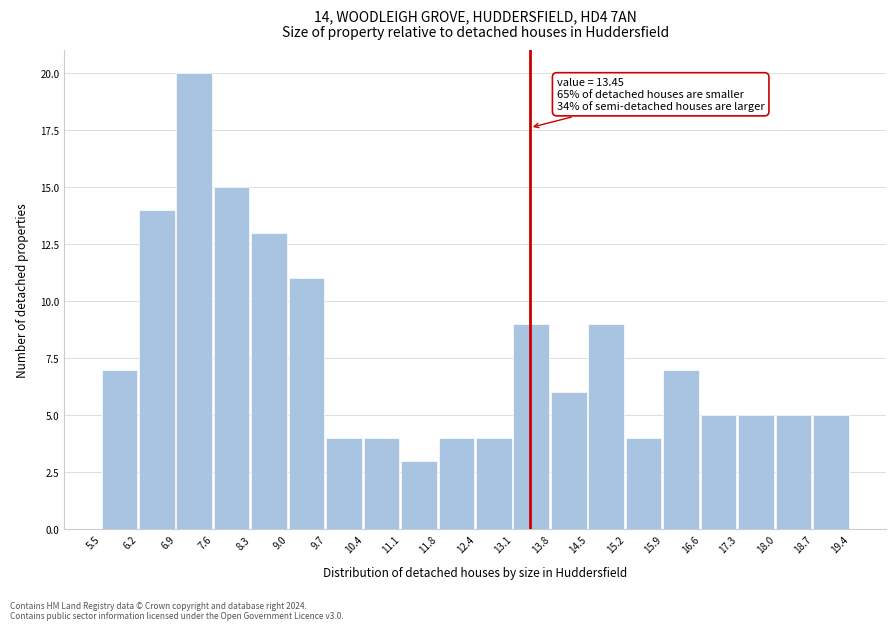

Which range on the x-axis has the tallest bar?

6.9 to 7.6